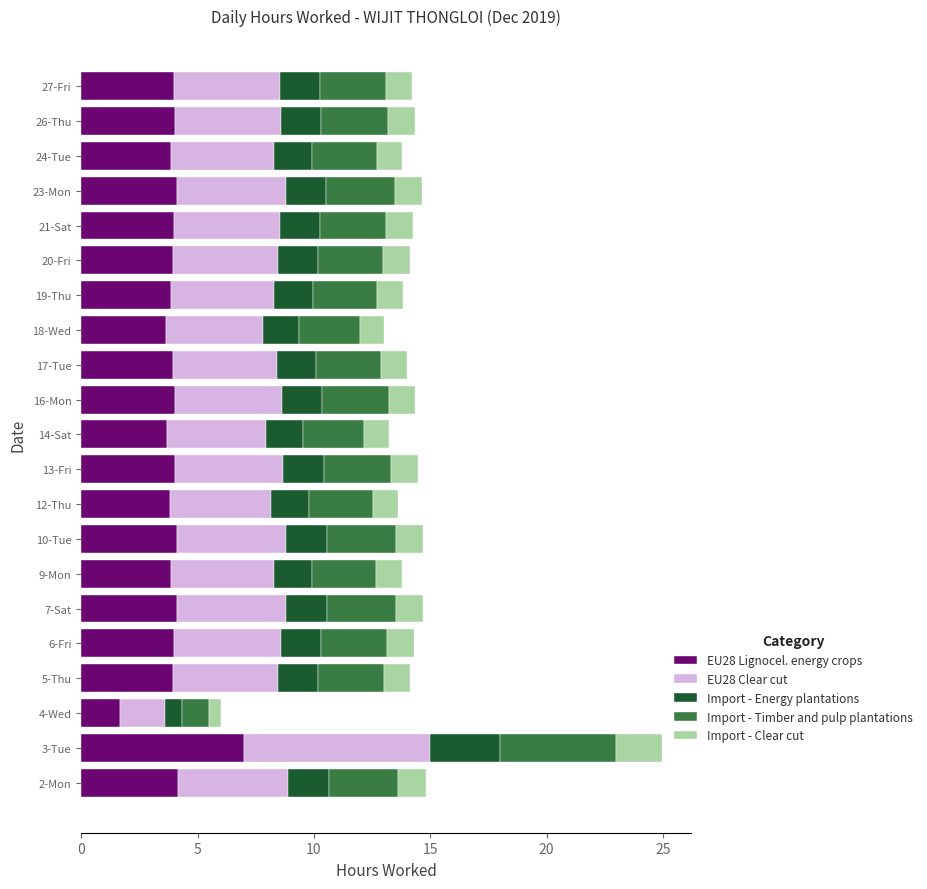

True or false: EU28 Lignocel. energy crops has a value of 5.5 at 21-Sat.

False